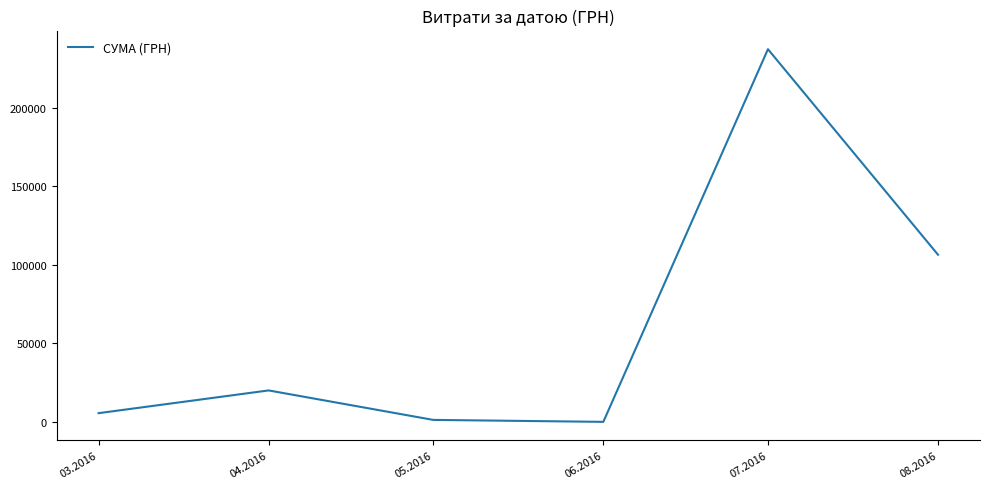

Is it true that the value at 08.2016 is 28889.8?

False